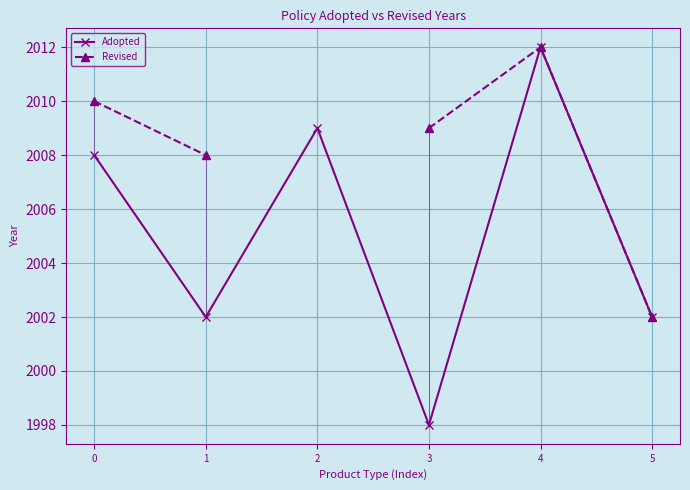

At which label does Revised reach its peak?

4